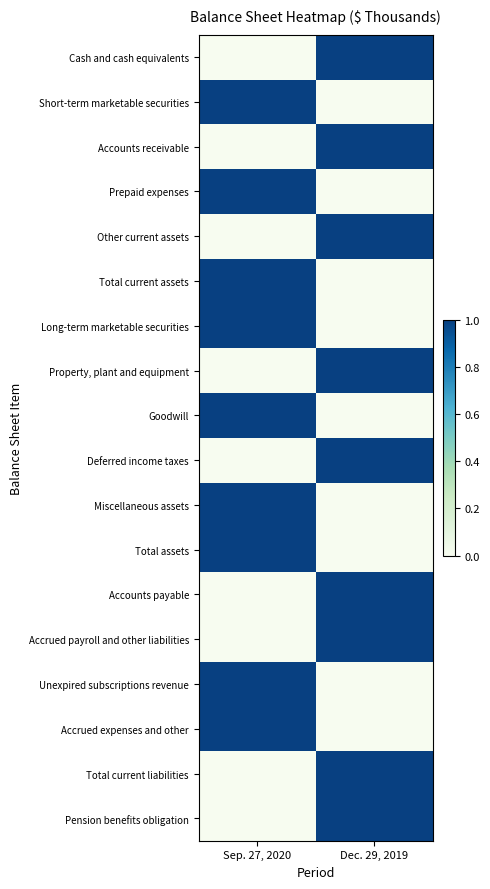

Reading left to right, what are all the values shown in this chart?

Cash and cash equivalents: Sep. 27, 2020=0	Dec. 29, 2019=1
Short-term marketable securities: Sep. 27, 2020=1	Dec. 29, 2019=0
Accounts receivable: Sep. 27, 2020=0	Dec. 29, 2019=1
Prepaid expenses: Sep. 27, 2020=1	Dec. 29, 2019=0
Other current assets: Sep. 27, 2020=0	Dec. 29, 2019=1
Total current assets: Sep. 27, 2020=1	Dec. 29, 2019=0
Long-term marketable securities: Sep. 27, 2020=1	Dec. 29, 2019=0
Property, plant and equipment: Sep. 27, 2020=0	Dec. 29, 2019=1
Goodwill: Sep. 27, 2020=1	Dec. 29, 2019=0
Deferred income taxes: Sep. 27, 2020=0	Dec. 29, 2019=1
Miscellaneous assets: Sep. 27, 2020=1	Dec. 29, 2019=0
Total assets: Sep. 27, 2020=1	Dec. 29, 2019=0
Accounts payable: Sep. 27, 2020=0	Dec. 29, 2019=1
Accrued payroll and other liabilities: Sep. 27, 2020=0	Dec. 29, 2019=1
Unexpired subscriptions revenue: Sep. 27, 2020=1	Dec. 29, 2019=0
Accrued expenses and other: Sep. 27, 2020=1	Dec. 29, 2019=0
Total current liabilities: Sep. 27, 2020=0	Dec. 29, 2019=1
Pension benefits obligation: Sep. 27, 2020=0	Dec. 29, 2019=1